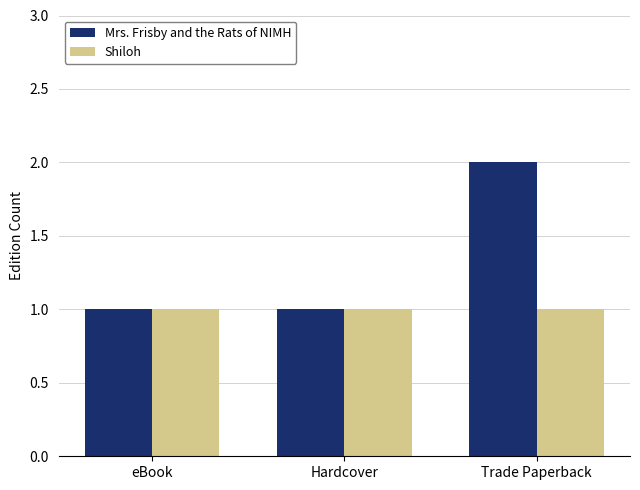

Rank the series by their maximum value, from lowest to highest.

Shiloh, Mrs. Frisby and the Rats of NIMH